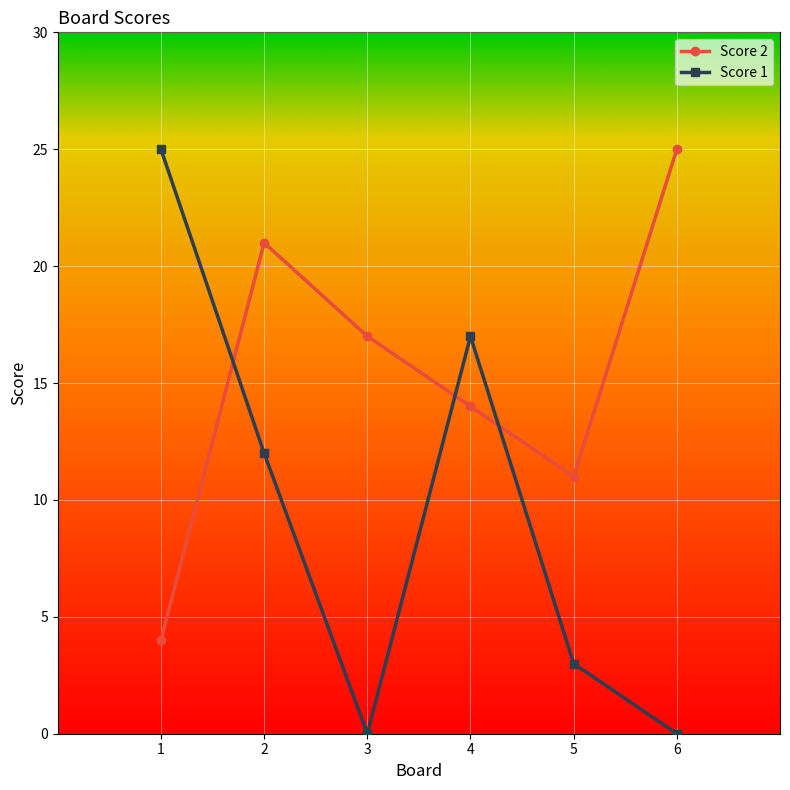

How many Score 2 values are between 11 and 21?

4